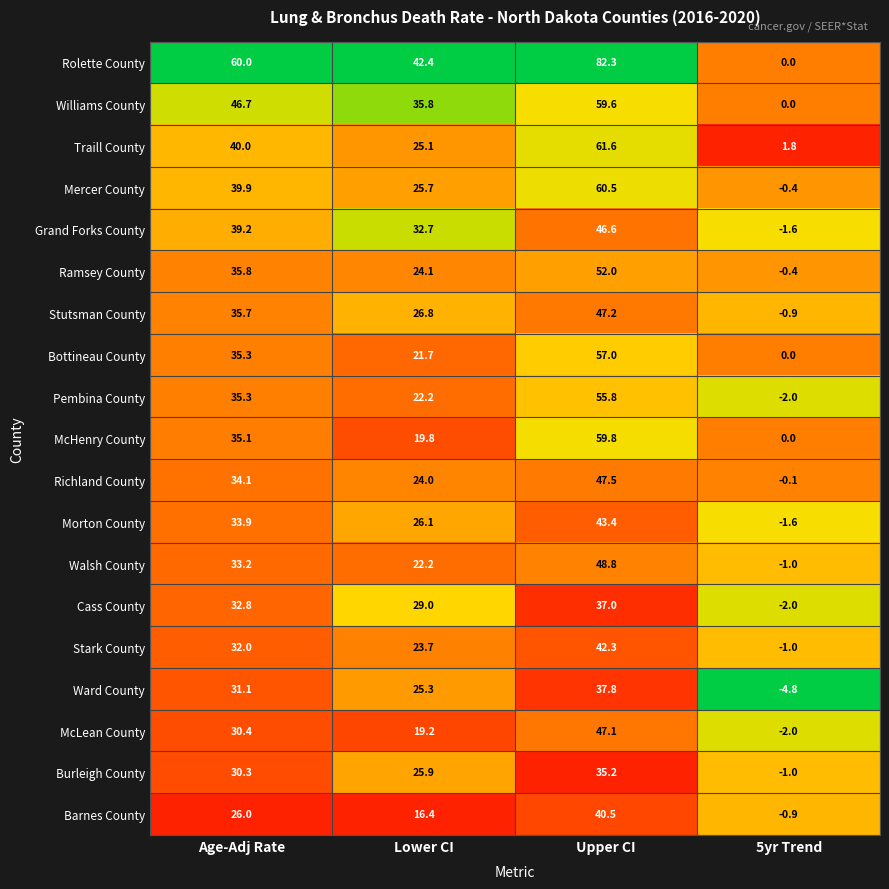

At which category is the sum across all series the highest?

Upper CI